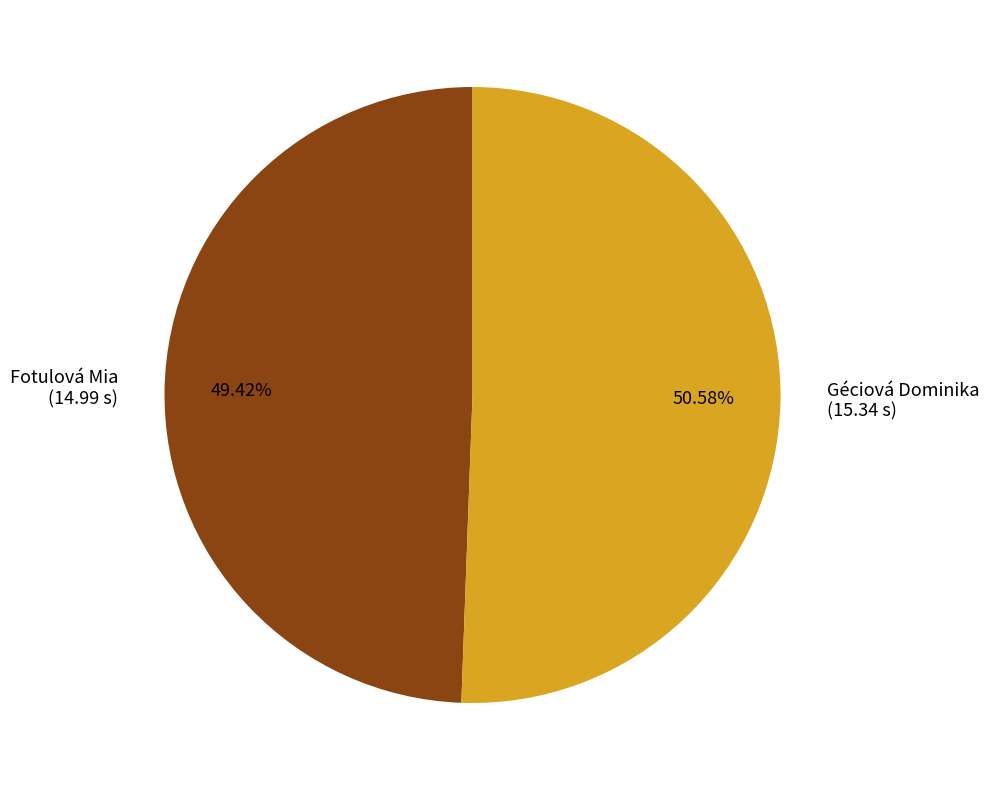

What percentage is the Fotulová Mia slice, to the nearest percent?

49%